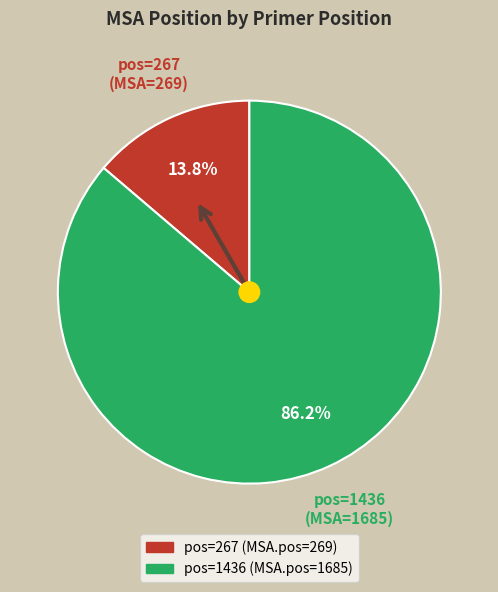

How many segments does this pie chart have?

2